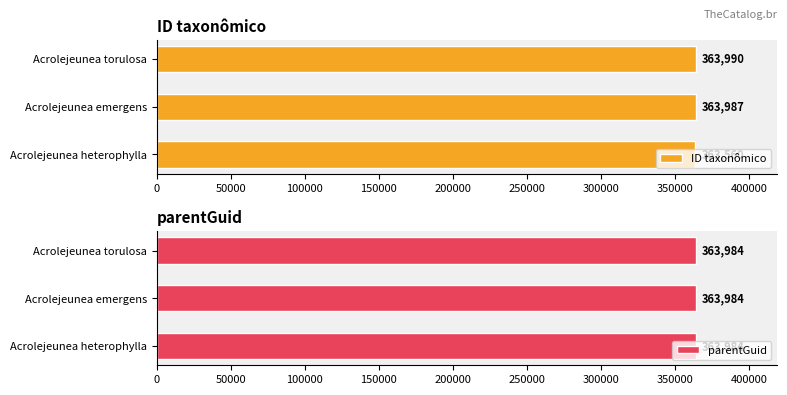

What are all the series names shown in the legend?

ID taxonômico, parentGuid